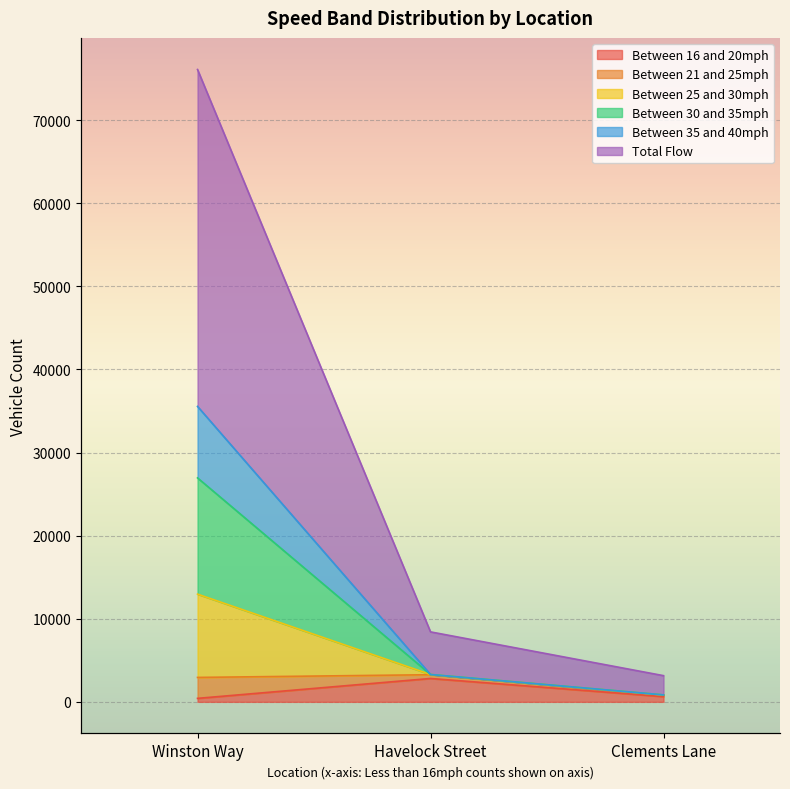

How many values in the Between 16 and 20mph series are below 629?

1